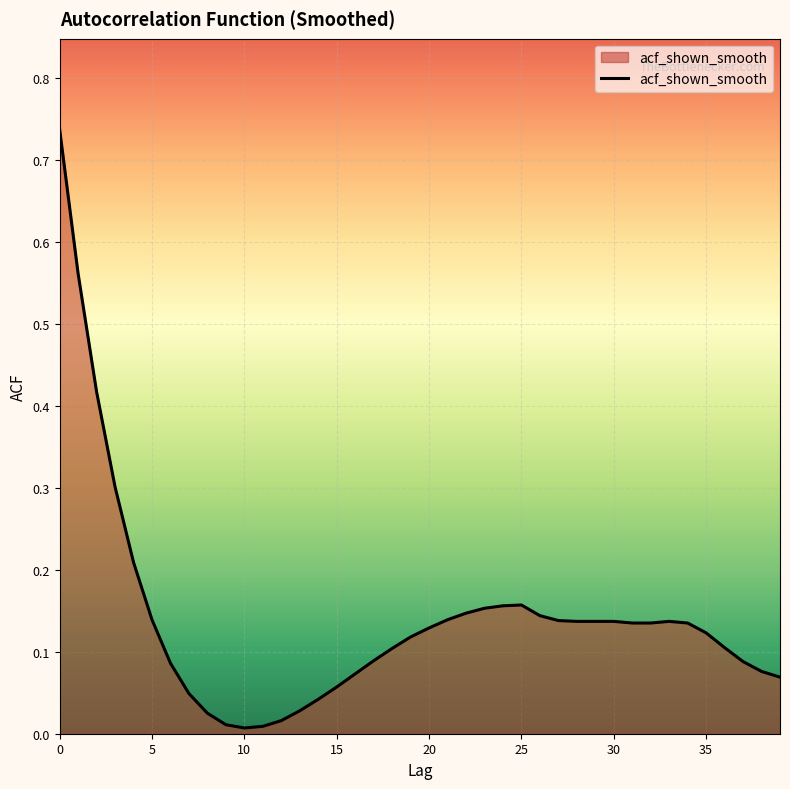

How many interior local valleys (lower than both neighbors) does the data have?

1